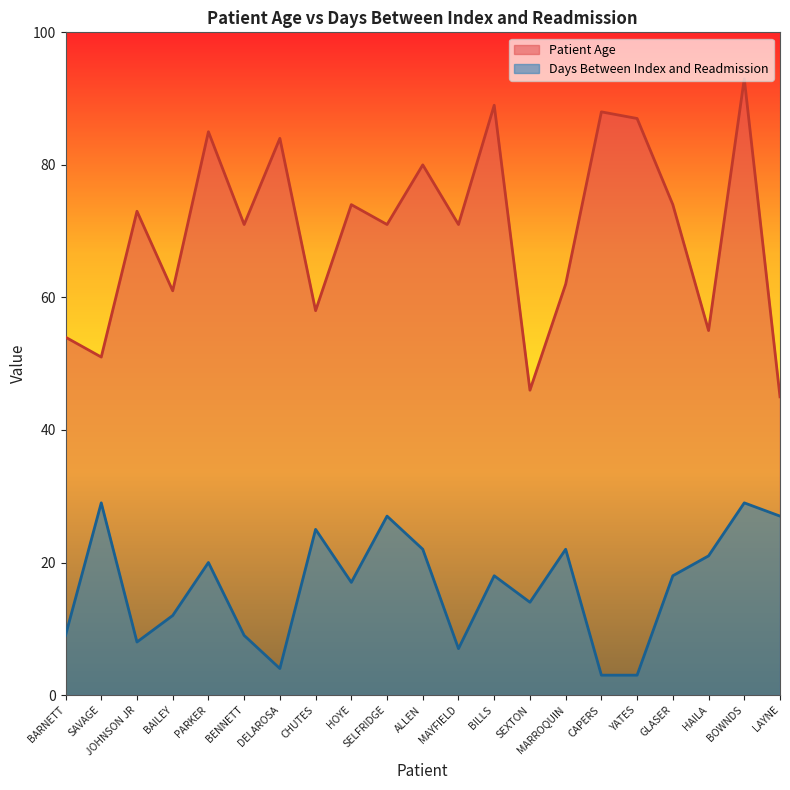

Reading left to right, transcribe all the data shown in this chart.

Patient Age: BARNETT=54	SAVAGE=51	JOHNSON JR=73	BAILEY=61	PARKER=85	BENNETT=71	DELAROSA=84	CHUTES=58	HOYE=74	SELFRIDGE=71	ALLEN=80	MAYFIELD=71	BILLS=89	SEXTON=46	MARROQUIN=62	CAPERS=88	YATES=87	GLASER=74	HAILA=55	BOWNDS=93	LAYNE=45
Days Between Index and Readmission: BARNETT=9	SAVAGE=29	JOHNSON JR=8	BAILEY=12	PARKER=20	BENNETT=9	DELAROSA=4	CHUTES=25	HOYE=17	SELFRIDGE=27	ALLEN=22	MAYFIELD=7	BILLS=18	SEXTON=14	MARROQUIN=22	CAPERS=3	YATES=3	GLASER=18	HAILA=21	BOWNDS=29	LAYNE=27